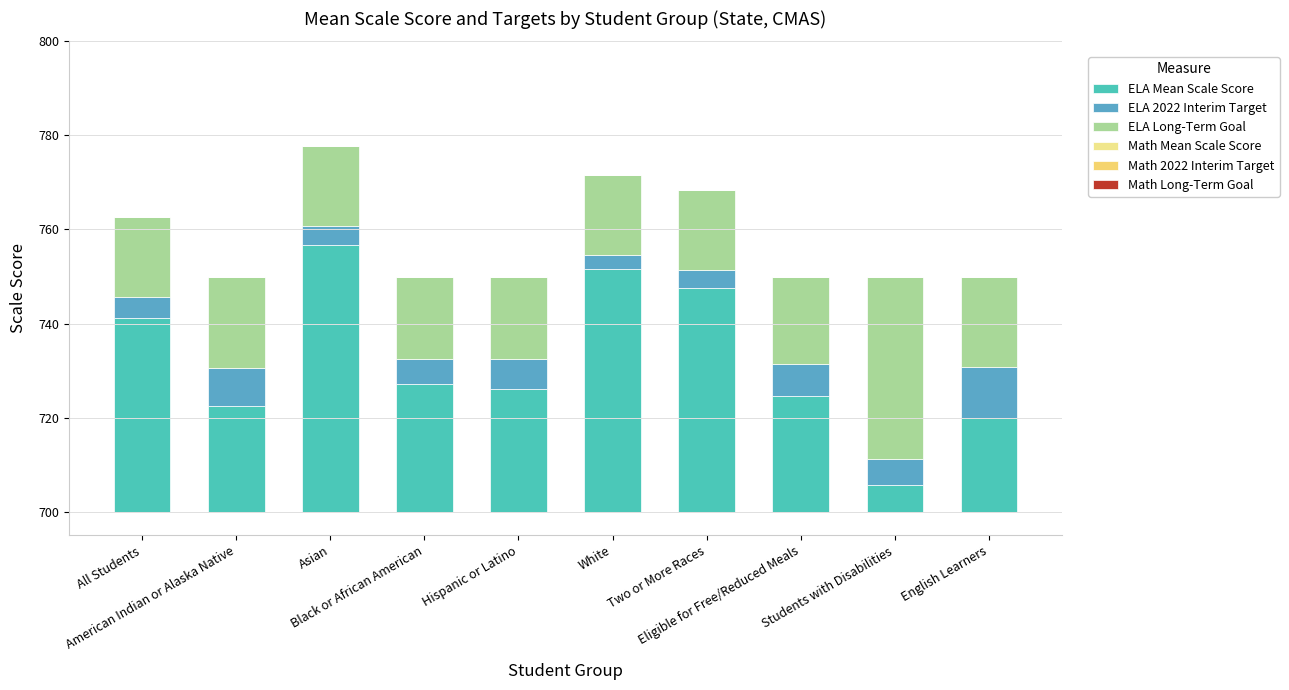

Which category has the highest value in the ELA Long-Term Goal series?

Students with Disabilities